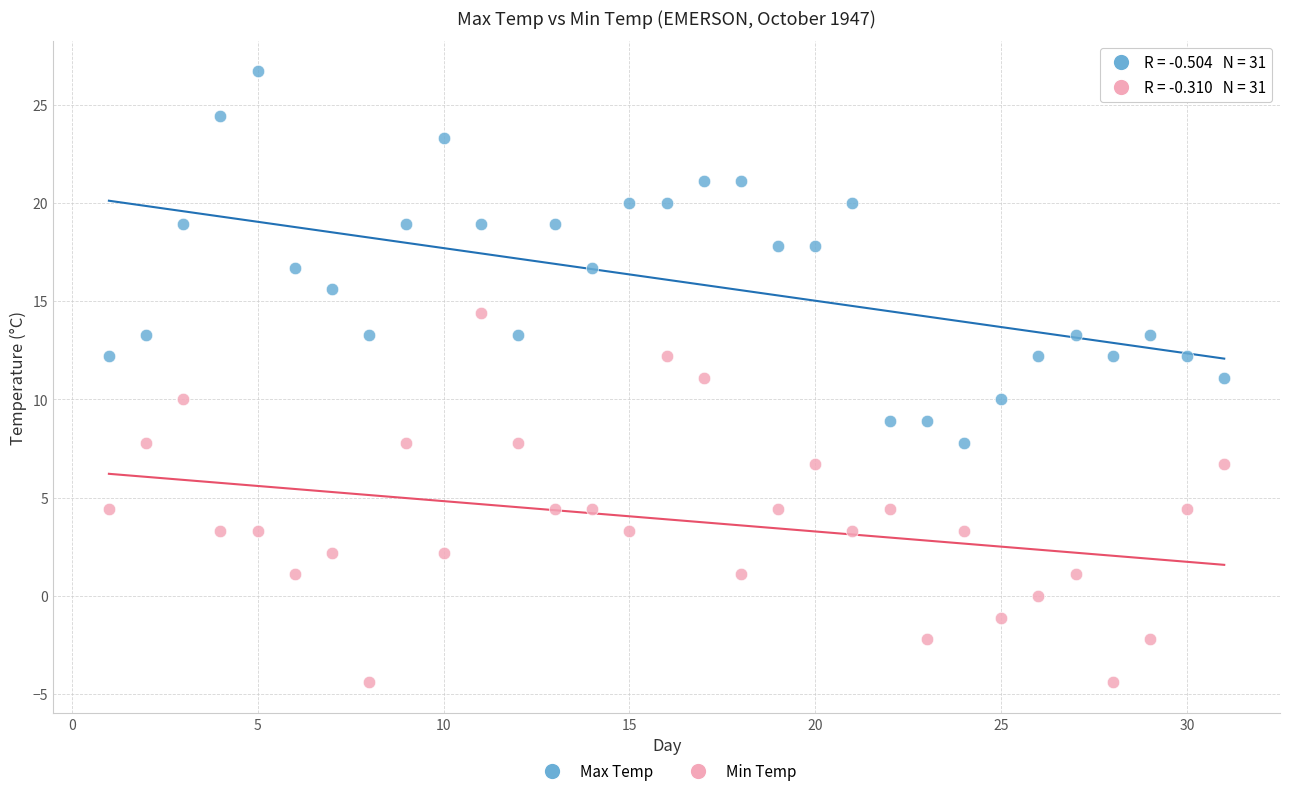

What is the X range (max minus min) for the scatter plot?

30.0